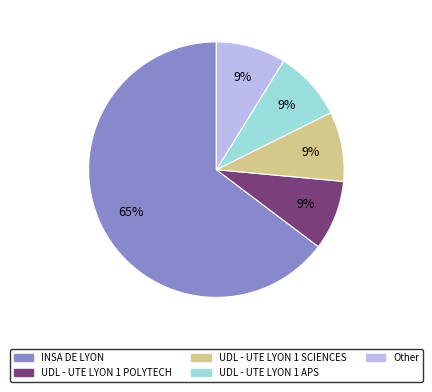

Which category has the biggest portion of the pie?

INSA DE LYON